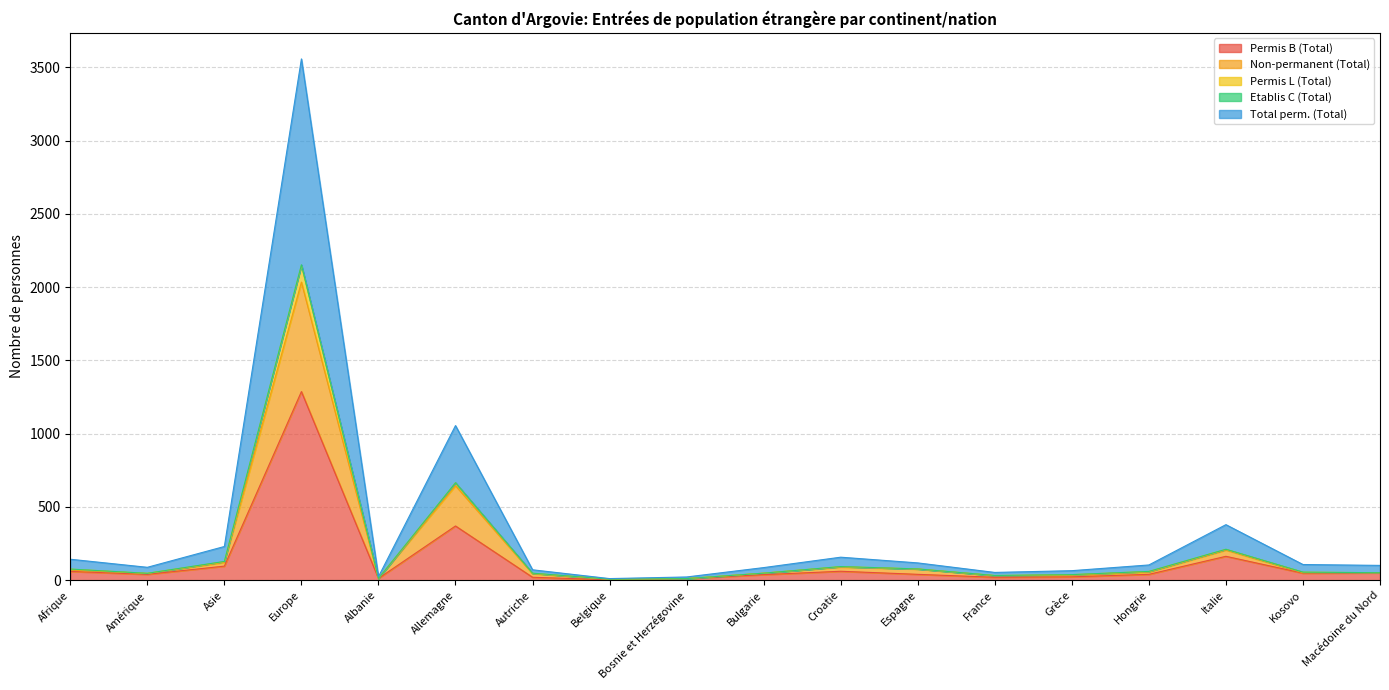

What position from the left is Macédoine du Nord?

18